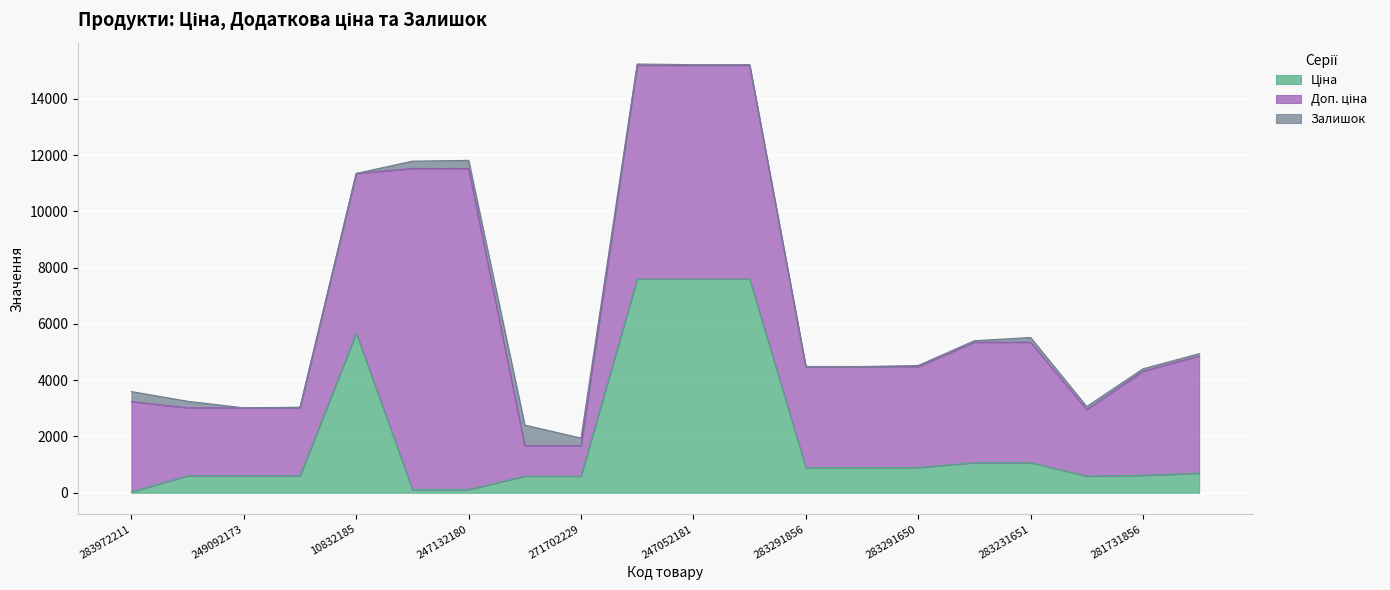

What are all the series names shown in the legend?

Ціна, Доп. ціна, Залишок